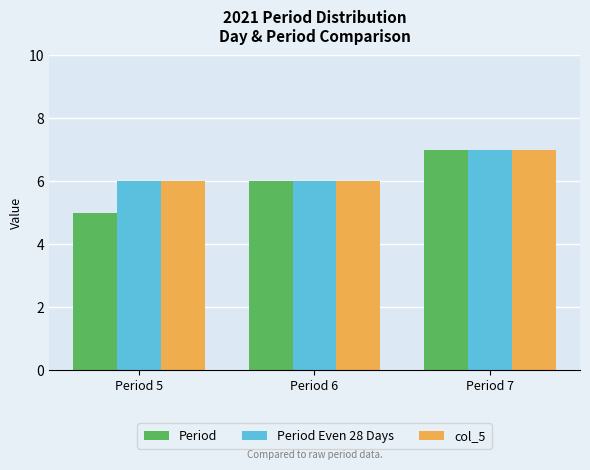

The value of Period at Period 6 is 6. True or false?

True